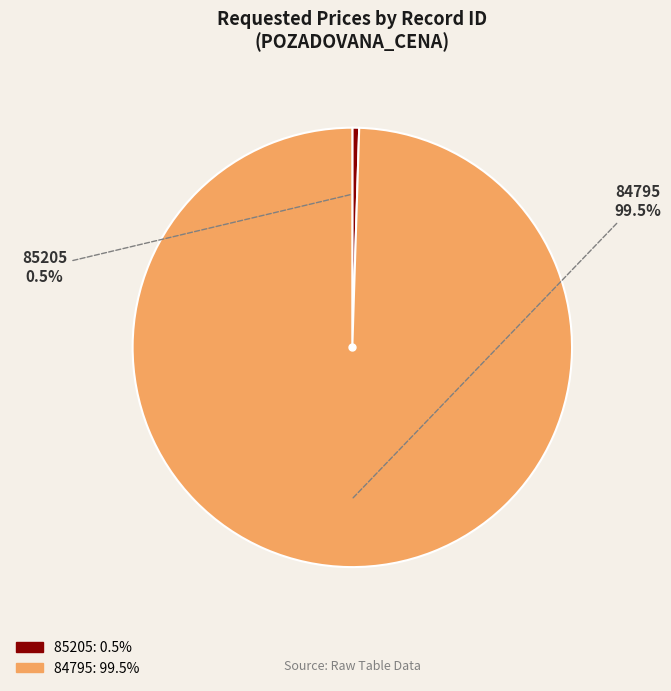

To the nearest percent, what is the combined percentage of 85205 and 84795?

100%